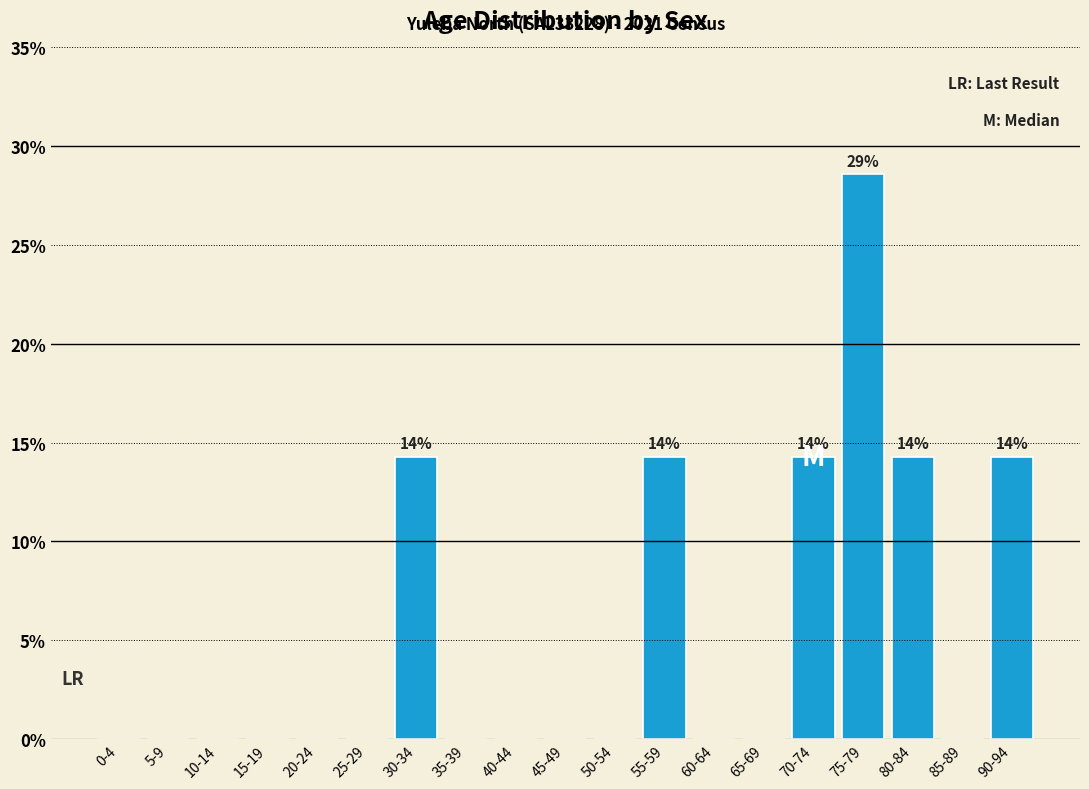

Reading left to right, transcribe all the data shown in this chart.

0-4=0.0	5-9=0.0	10-14=0.0	15-19=0.0	20-24=0.0	25-29=0.0	30-34=14.3	35-39=0.0	40-44=0.0	45-49=0.0	50-54=0.0	55-59=14.3	60-64=0.0	65-69=0.0	70-74=14.3	75-79=28.6	80-84=14.3	85-89=0.0	90-94=14.3